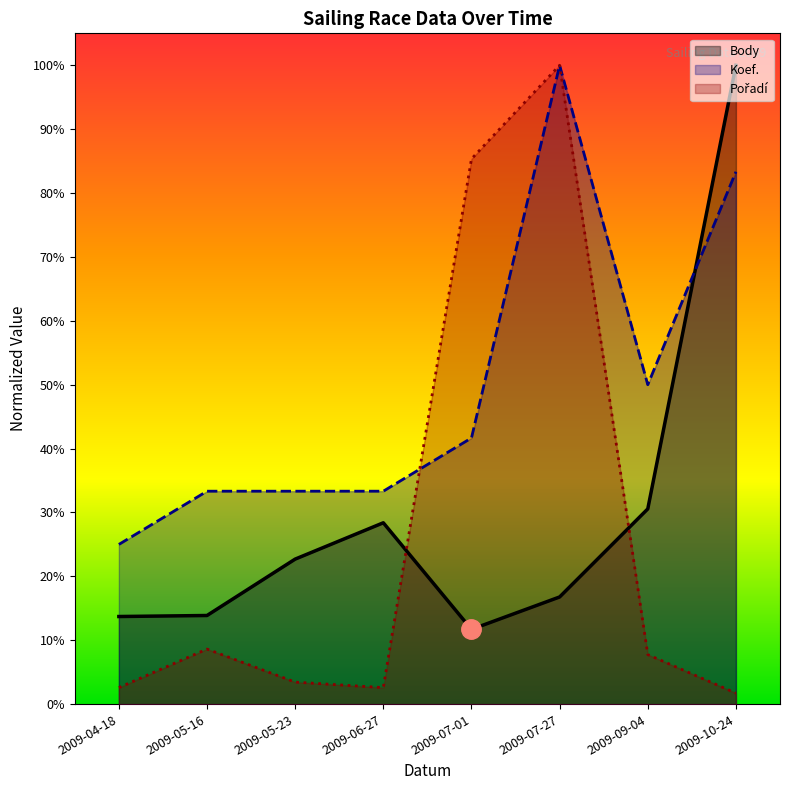

What is the greatest value displayed?

1.0